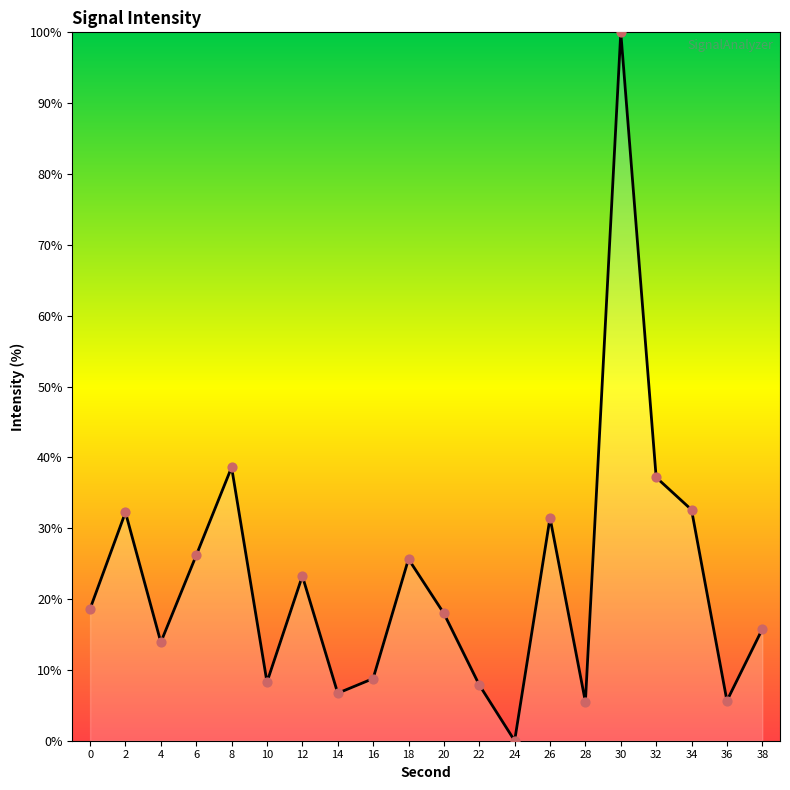

What is the change in value from 0 to 24?

-18.6